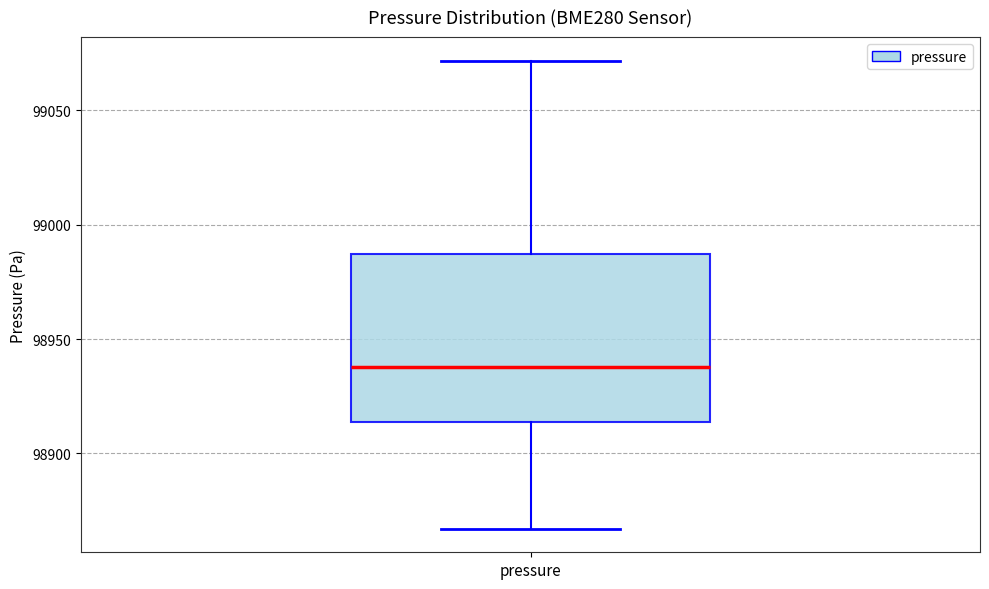

Read this box plot against the y-axis: the position of the median line, the range covered by the box, and the ends of both whiskers. The values are not printed on the chart, so give them approximately, as read against the axis.

median 98940, box 98915 to 98985, whiskers 98865 to 99070